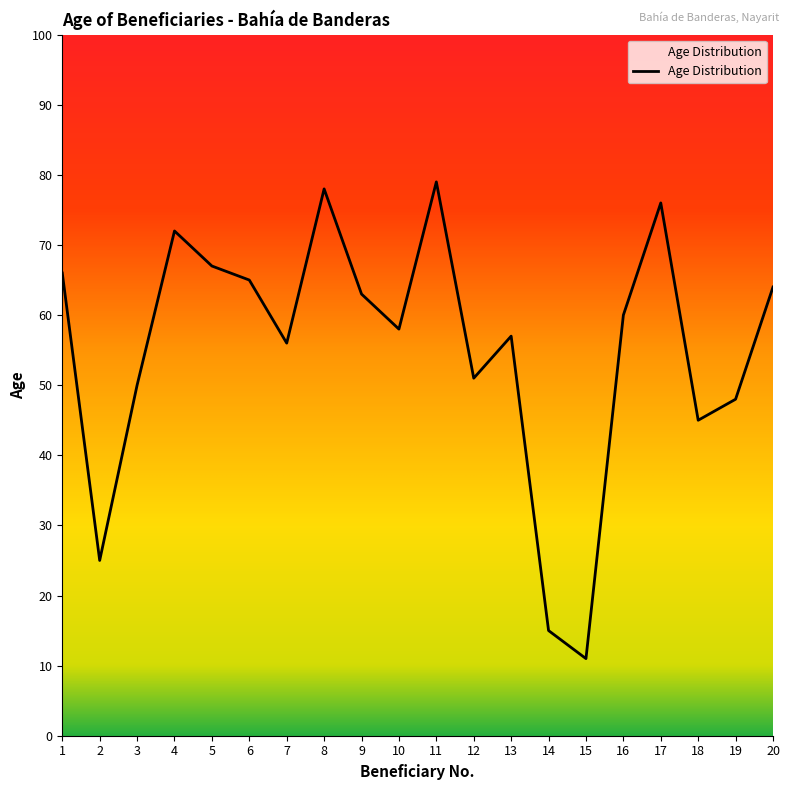

Between 16 and 19, which is larger?

16